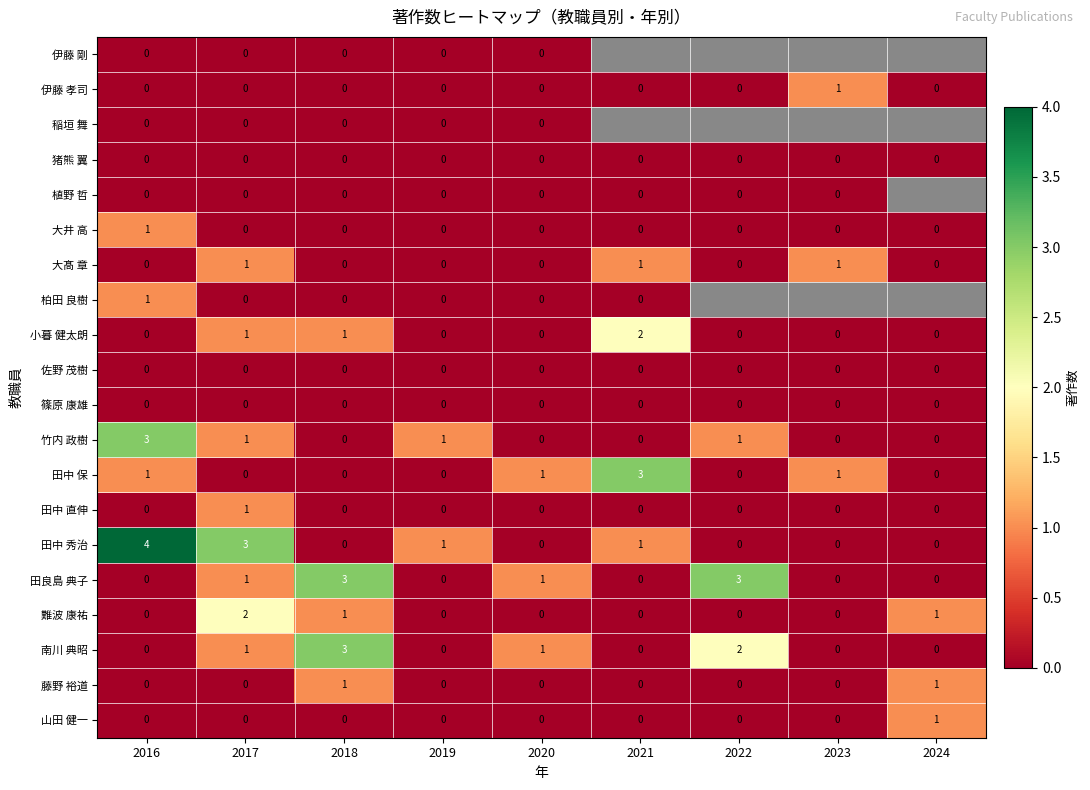

Is the value of 田中 秀治 at 2018 greater than the value of 田良島 典子 at 2022?

No